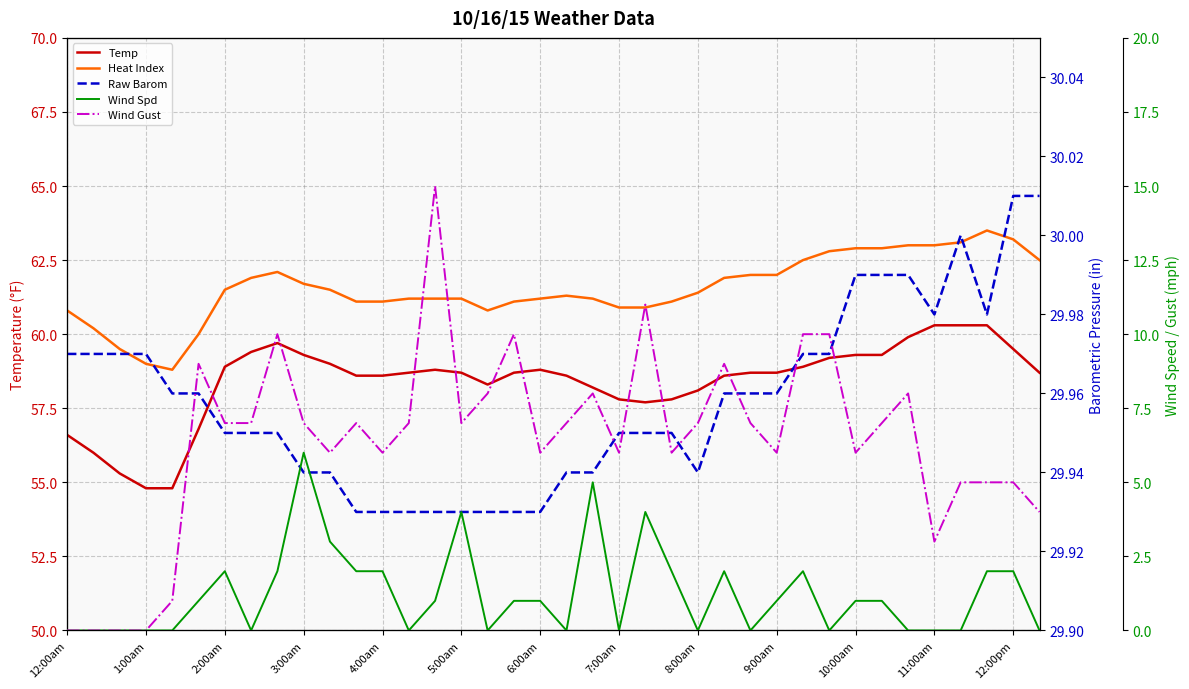

Is this an area chart (filled region under the line)?

No